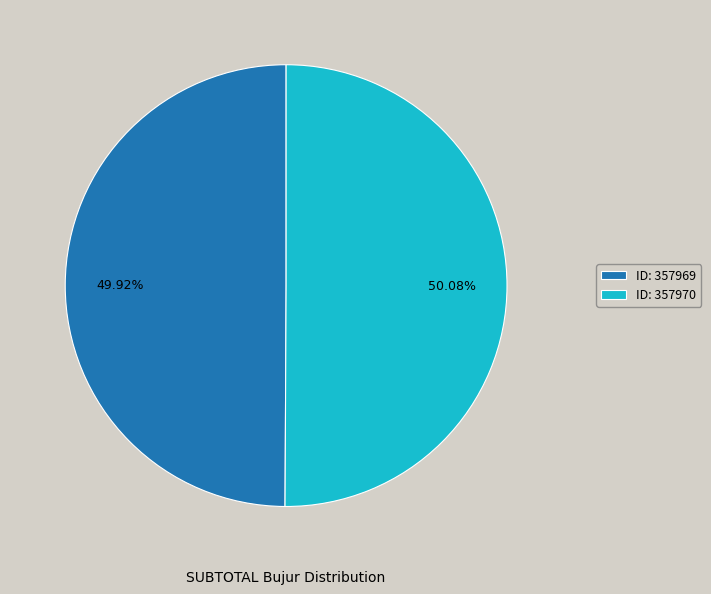

Do ID: 357970 and ID: 357969 together represent more than half of the pie?

Yes